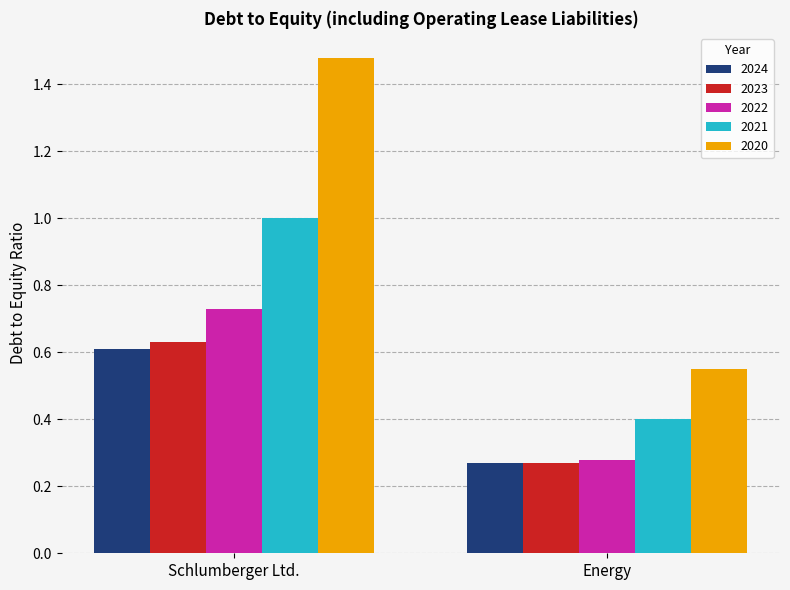

What is the average value of the 2023 series?

0.5